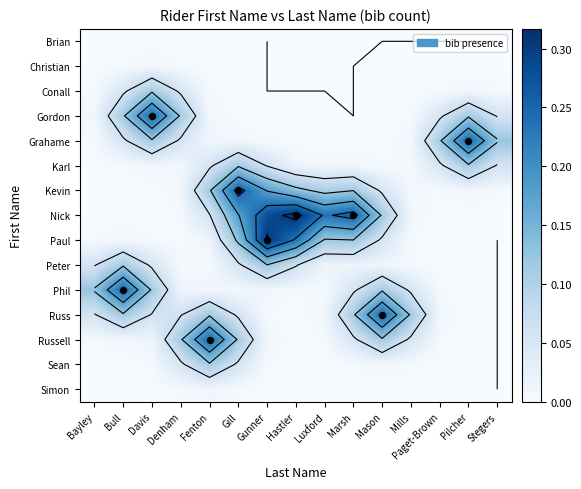

Is the value of Nick at Bull greater than the value of Gordon at Fenton?

No